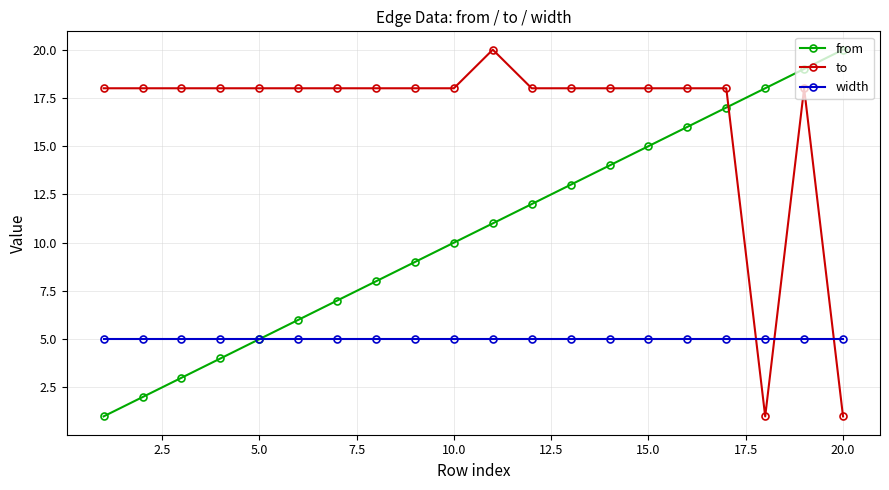

What is the minimum value for width?

5